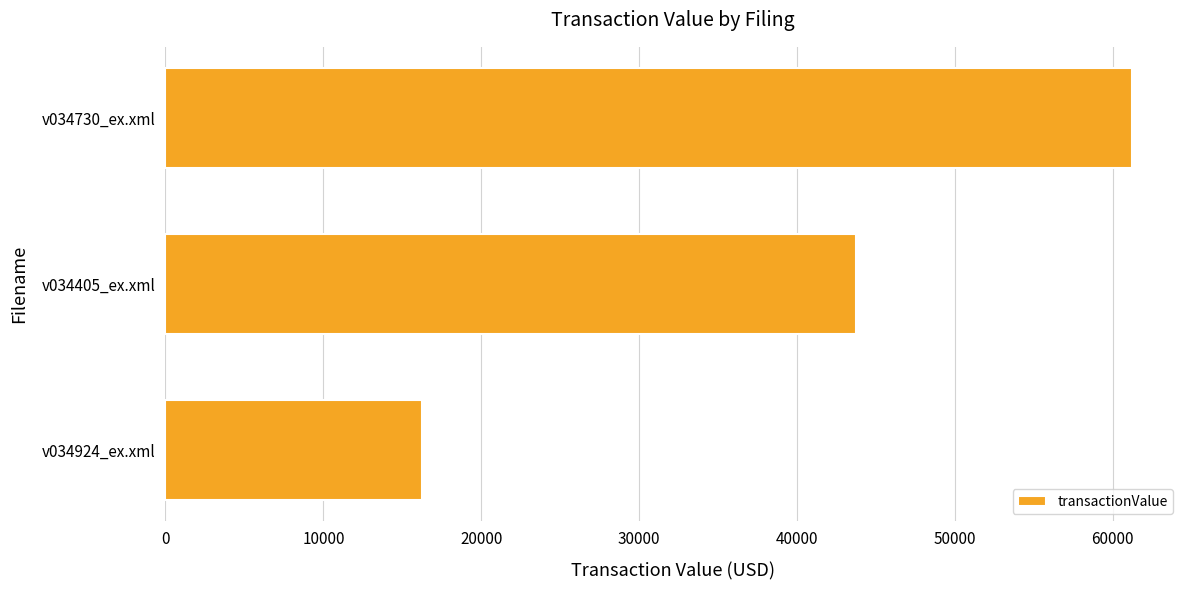

What is the difference between the maximum and minimum values?

44955